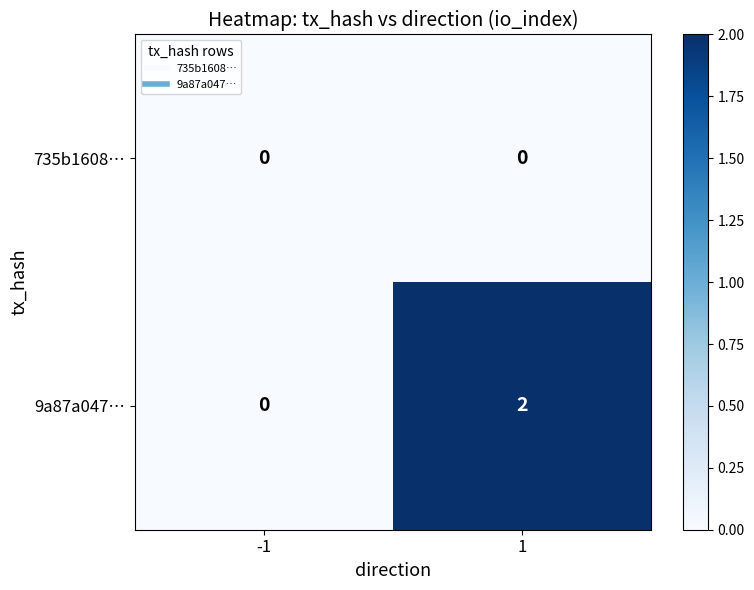

How many series are shown in this chart?

2